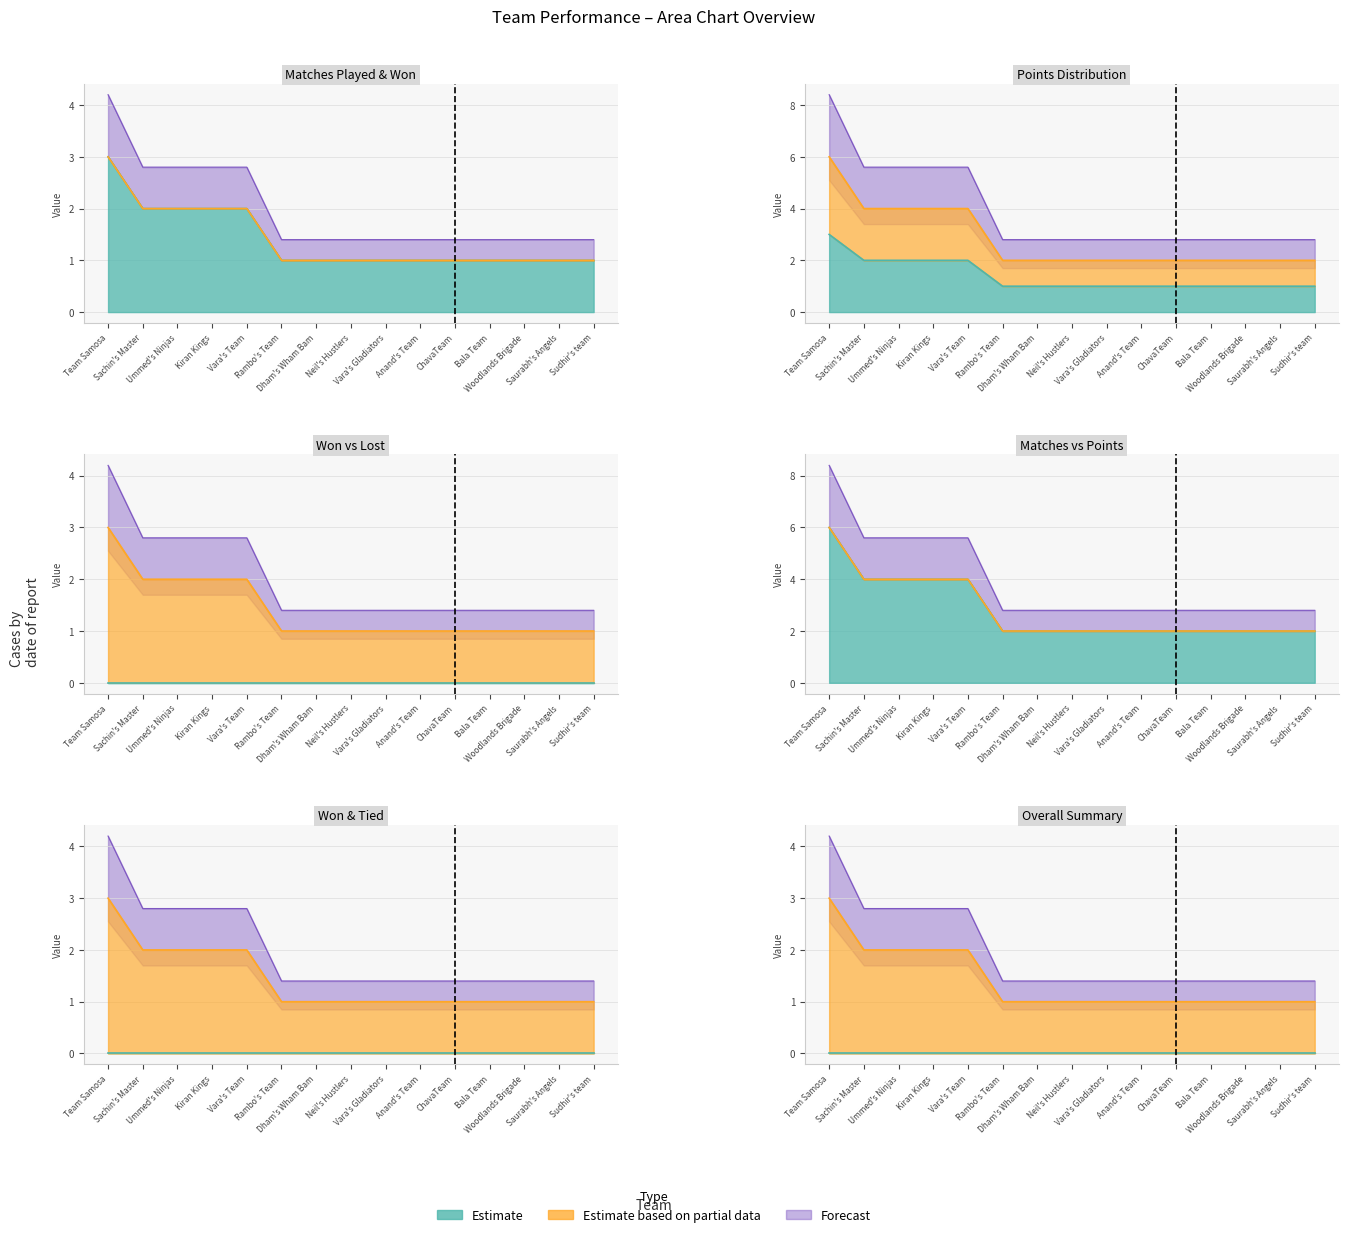

Is it true that WON equals 0.4 at Neil's Hustlers?

False